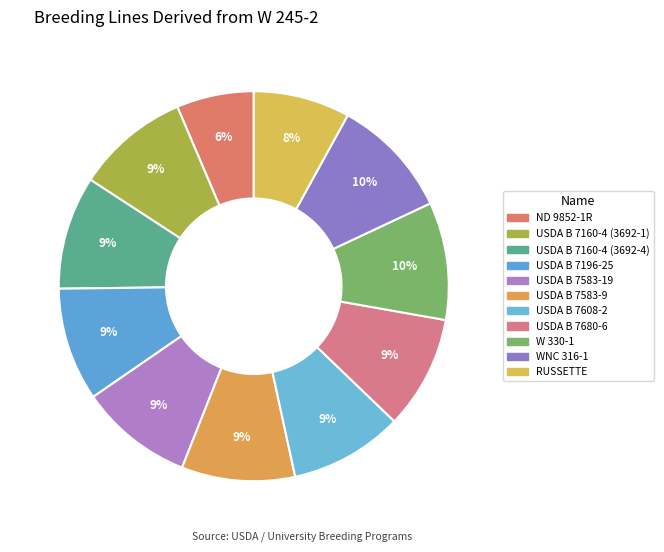

Does W 330-1 represent more than half of the total?

No